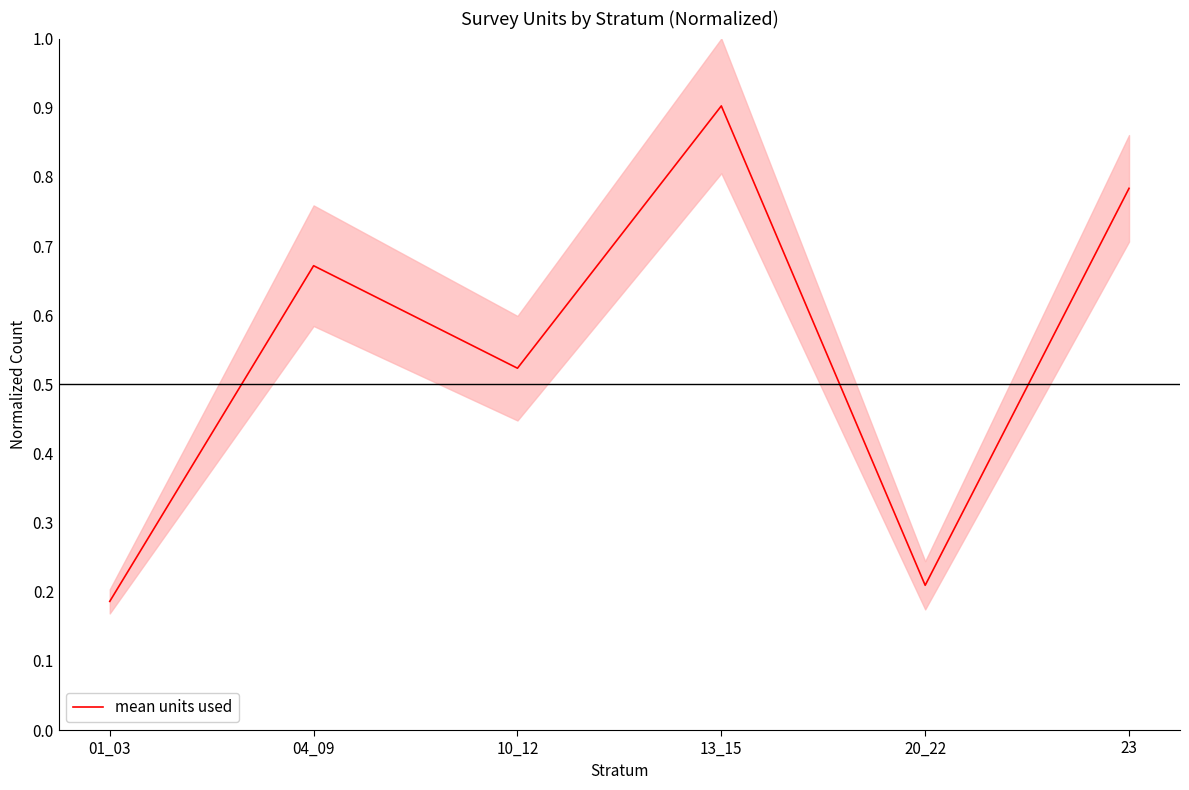

Is it true that the value at 13_15 is 0.9?

True